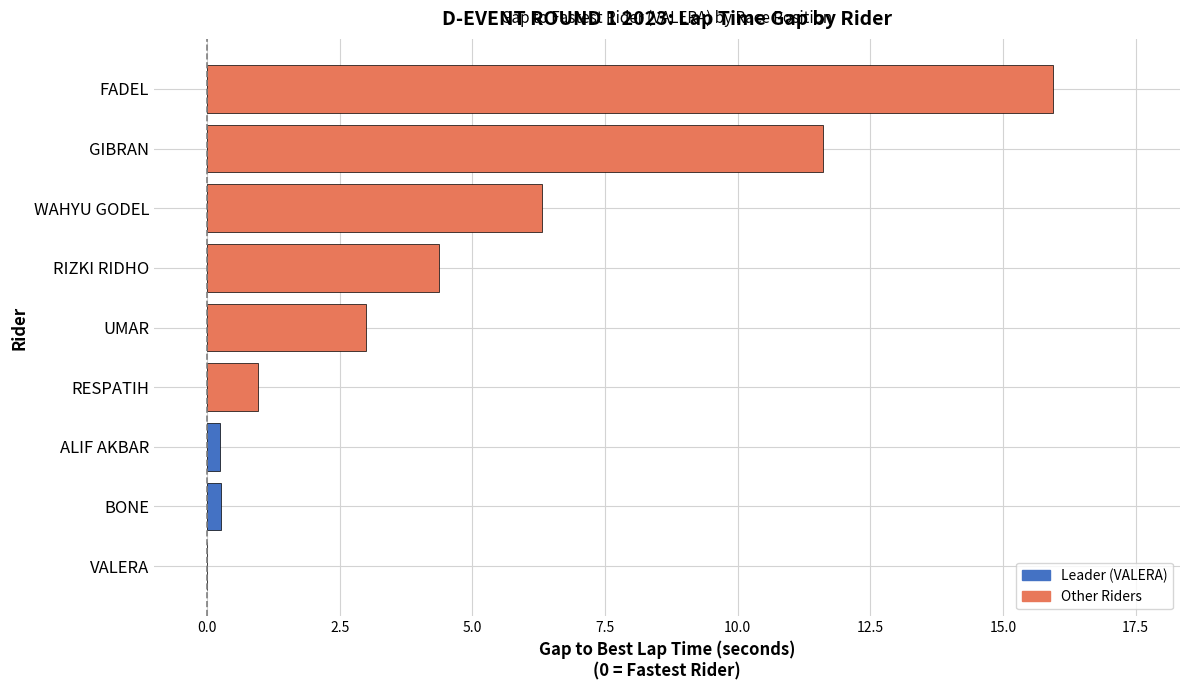

What is the average value?

4.7